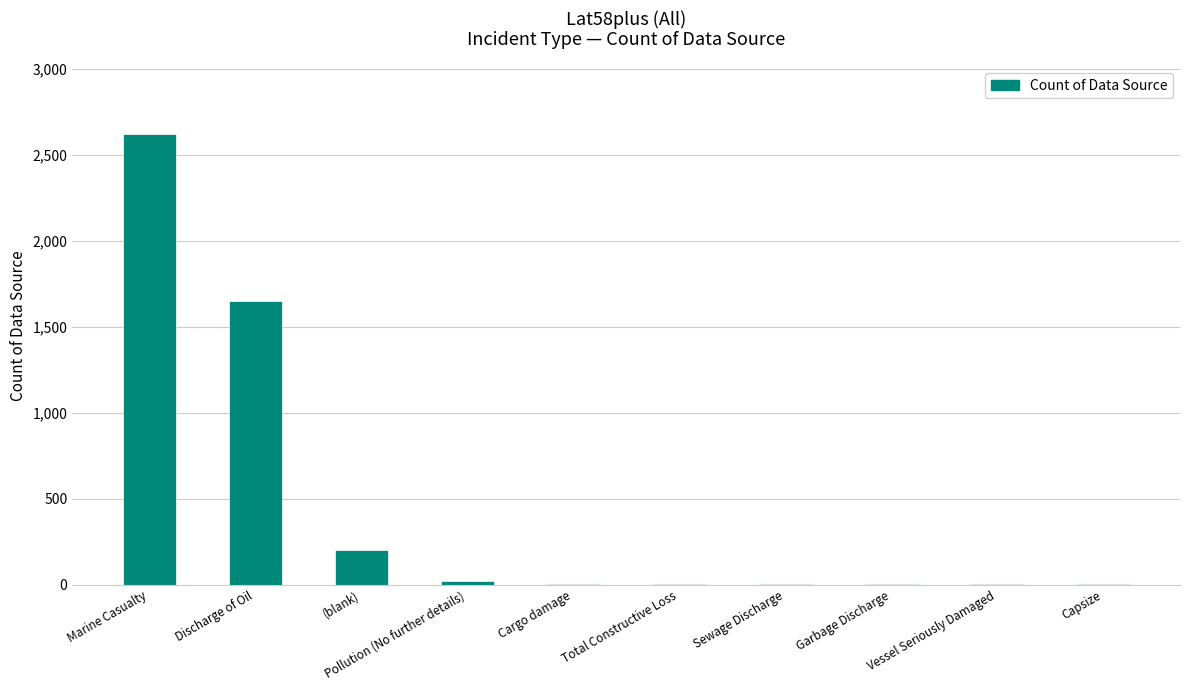

Where does the data first go above 4?

Marine Casualty